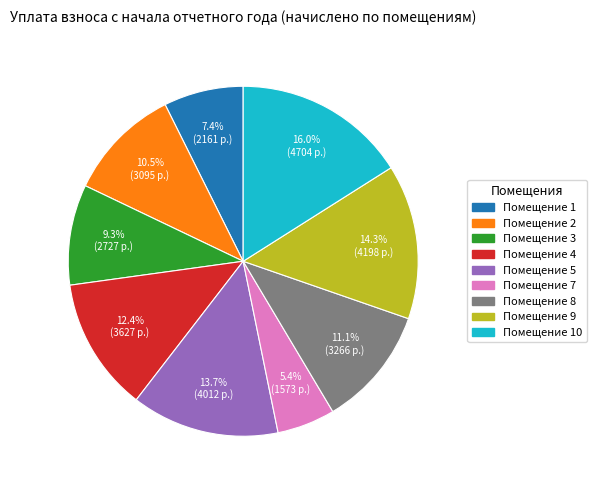

Is there any slice that represents more than half of the pie?

No